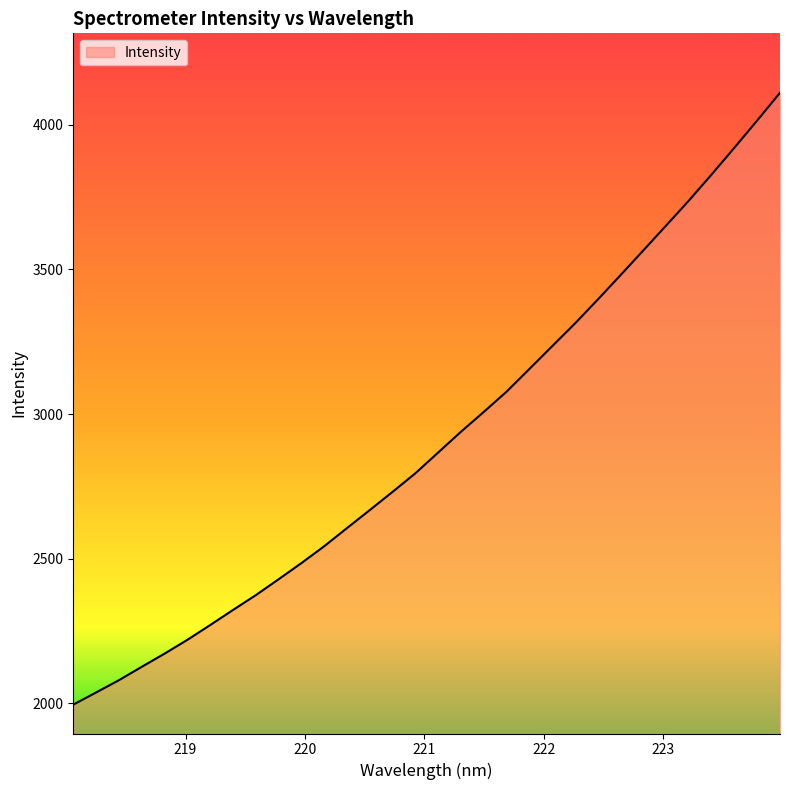

What is the smallest value displayed?

1995.9